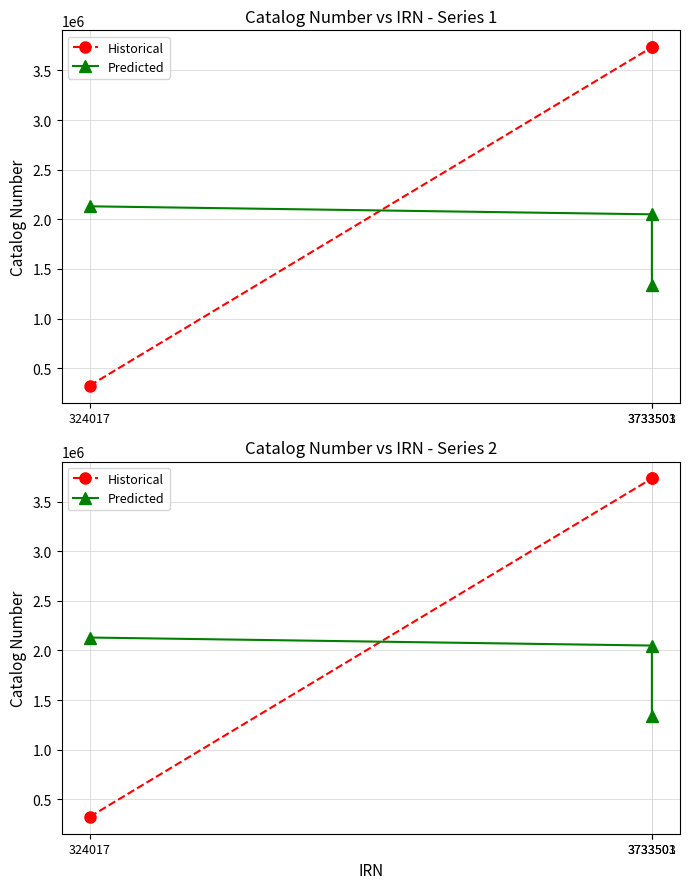

Is it true that Predicted equals 1341547 at 3733503?

True